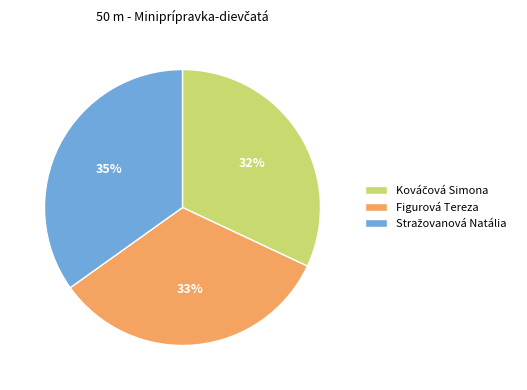

True or false: Figurová Tereza accounts for 23% of the total.

False